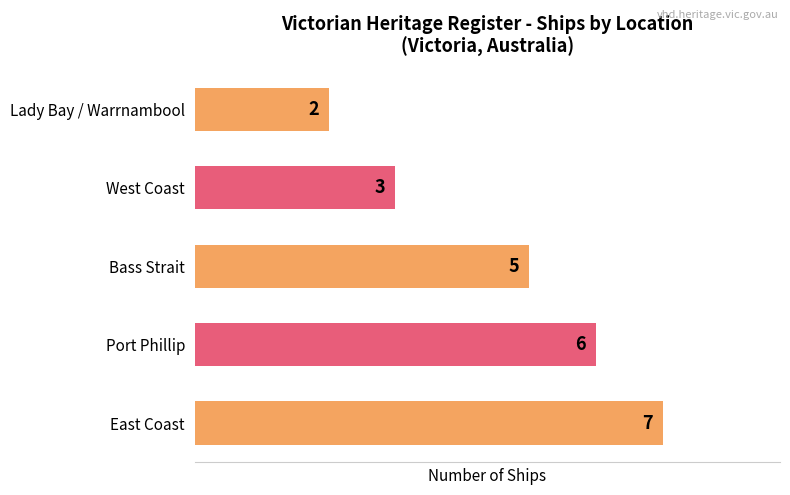

Reading bottom to top, extract all data points from this chart.

7	6	5	3	2